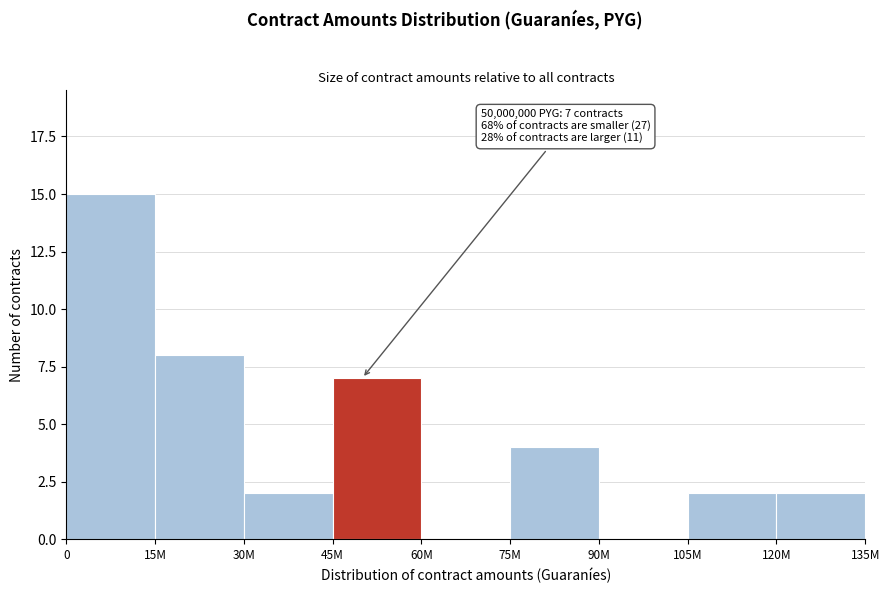

Reading left to right, list all the values displayed in this chart.

0=15	15M=8	30M=2	45M=7	60M=0	75M=4	90M=0	105M=2	120M=2